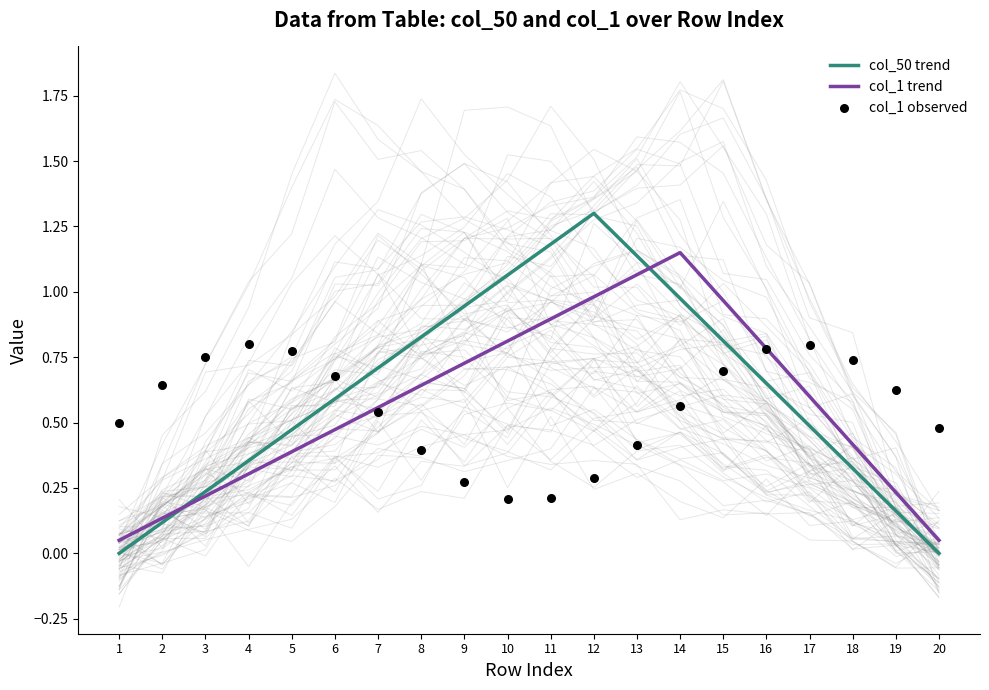

Which series has the largest total across all categories?

col_50 trend